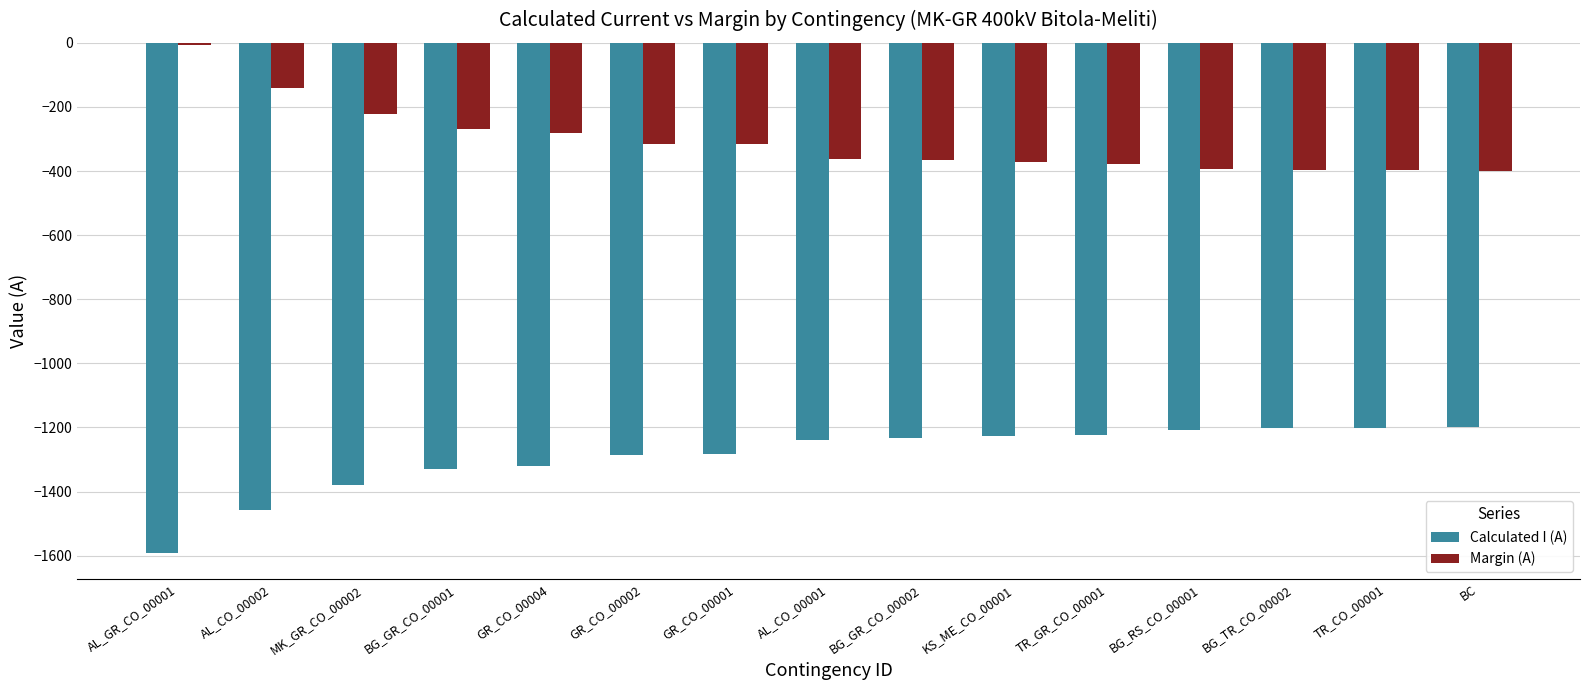

What is the total value across all series at KS_ME_CO_00001?

-1600